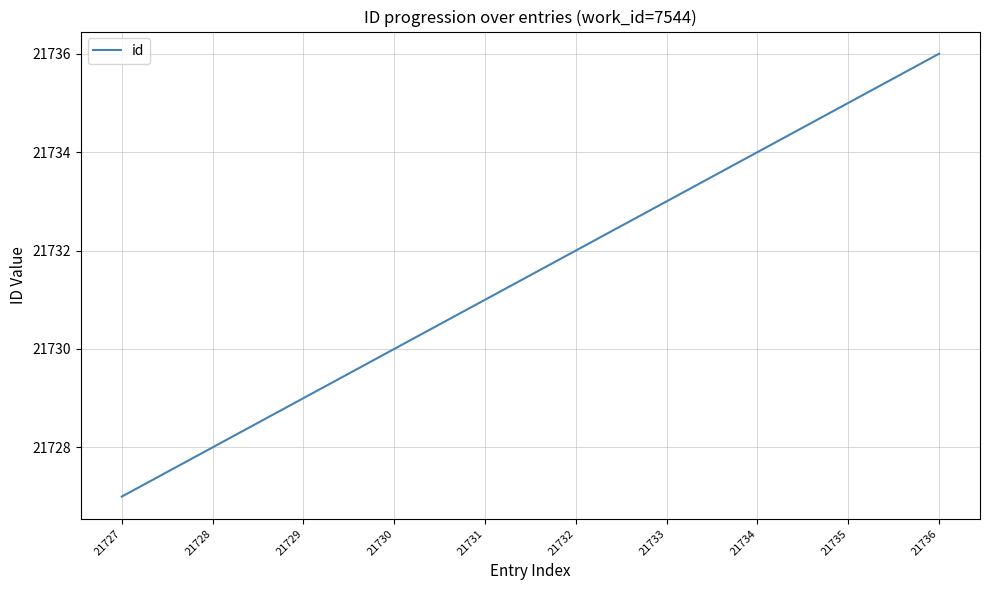

The value at 21728 is 5703. True or false?

False